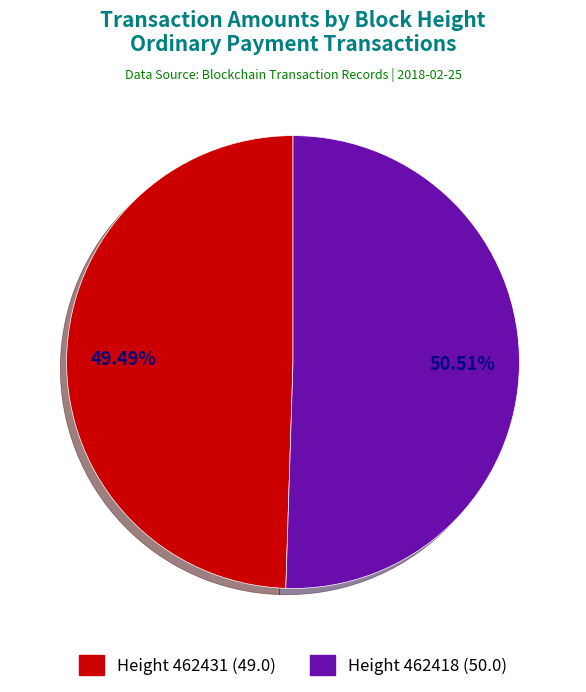

Count the number of slices in the pie.

2